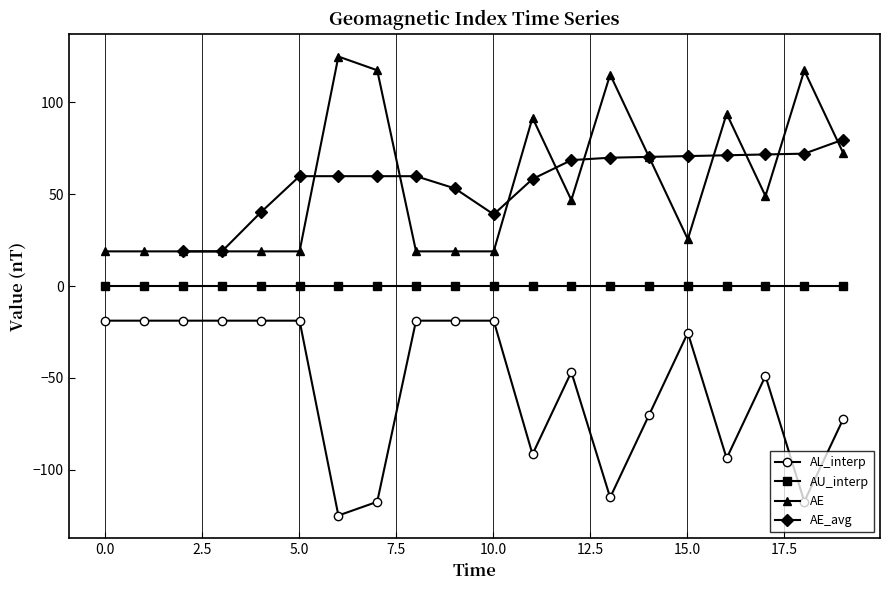

Does the chart display data point markers on the line(s)?

Yes